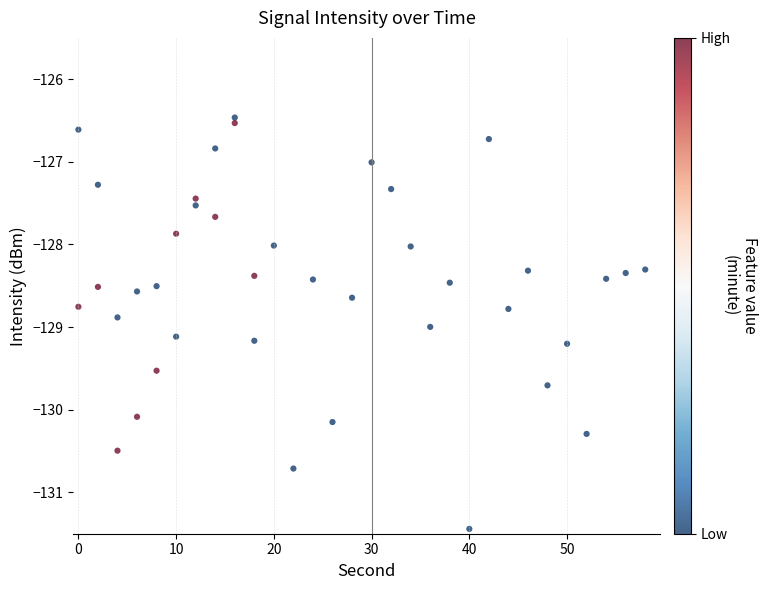

What is the range of X values (max minus min)?

58.0